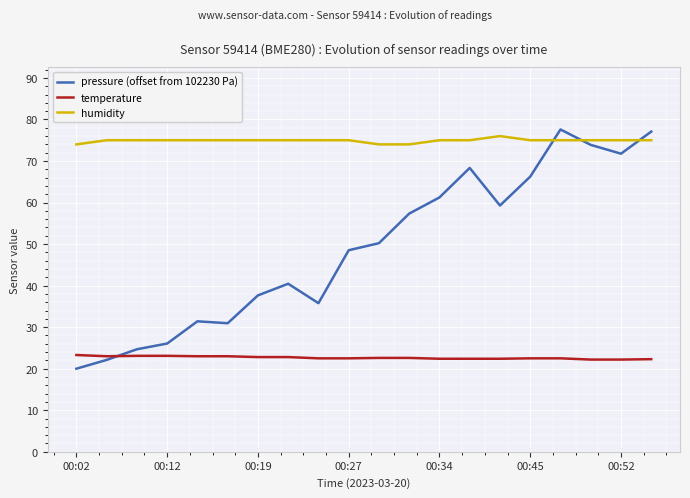

Does the chart have visible grid lines?

Yes